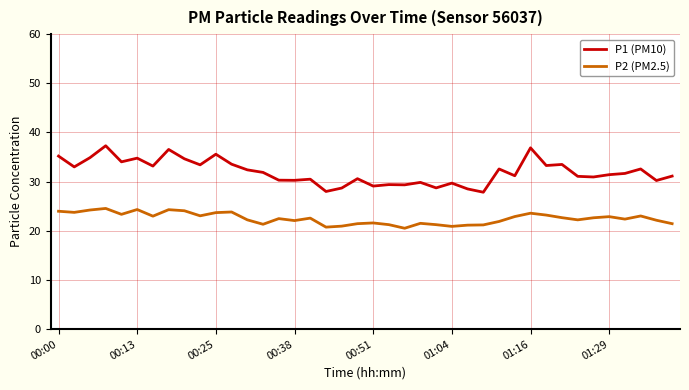

What is the minimum value shown in the chart?

20.5